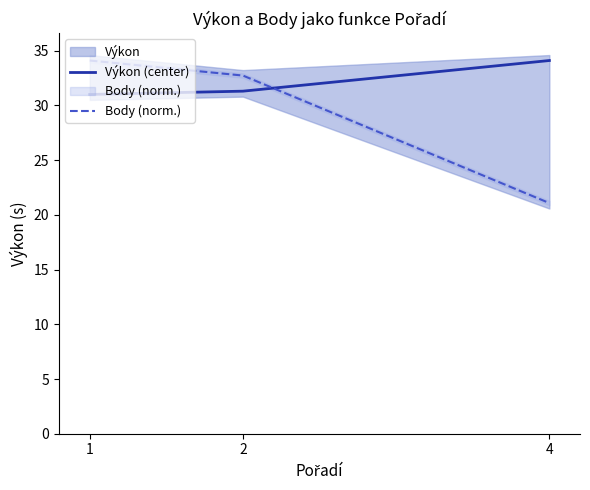

What is the value of the Výkon (center) point at the 1st from the left?

31.0